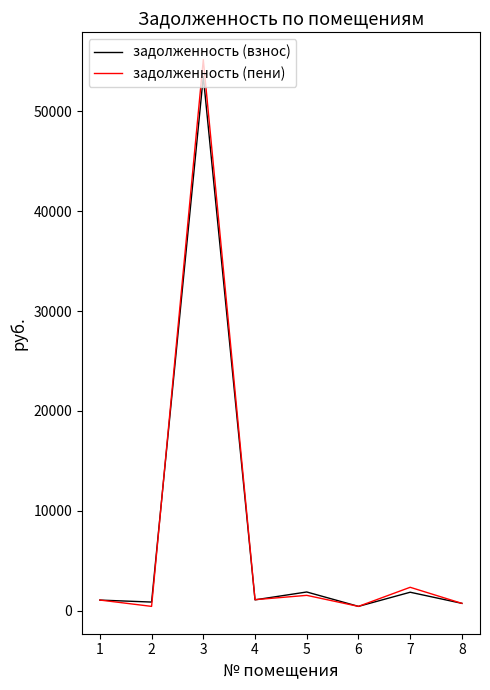

What are all the series names shown in the legend?

задолженность (взнос), задолженность (пени)